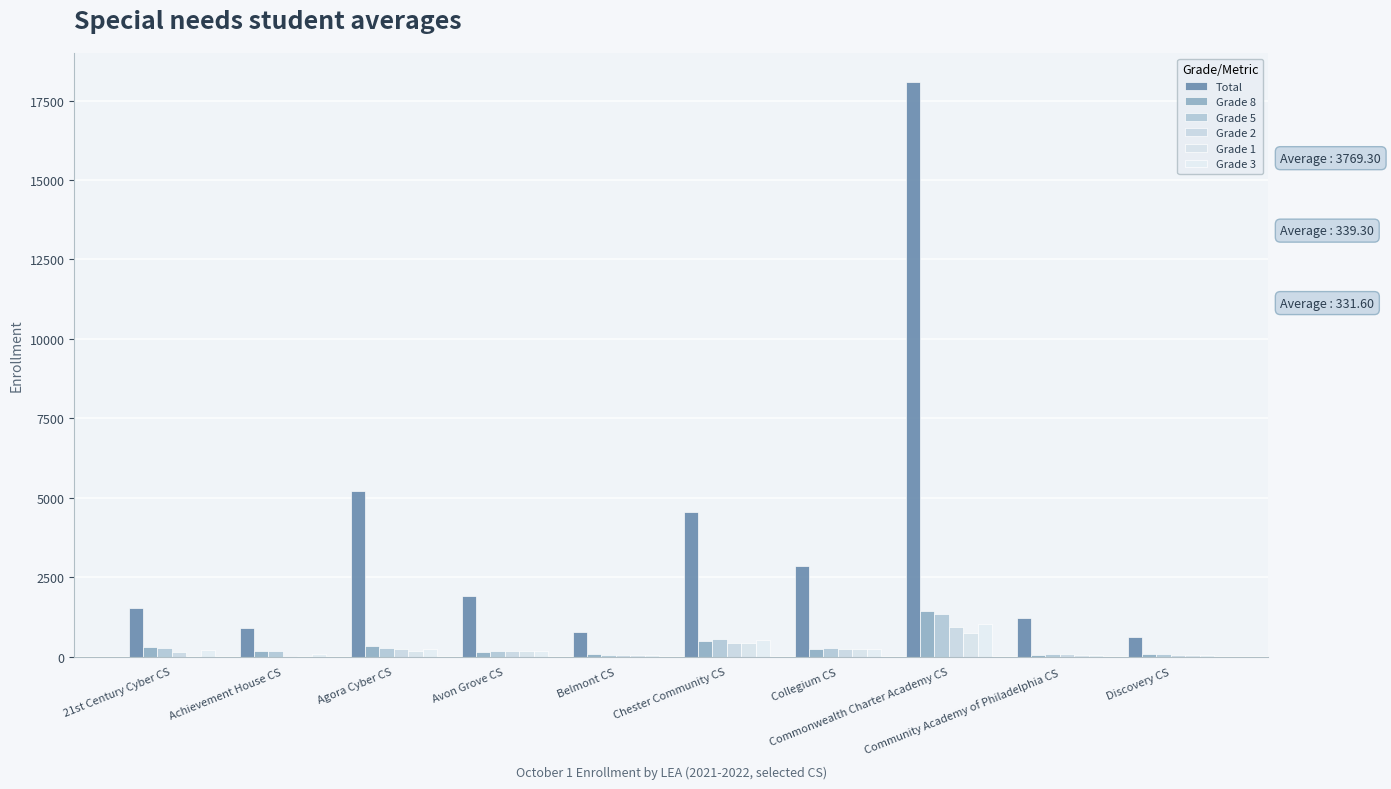

Does the chart contain stacked bars?

No